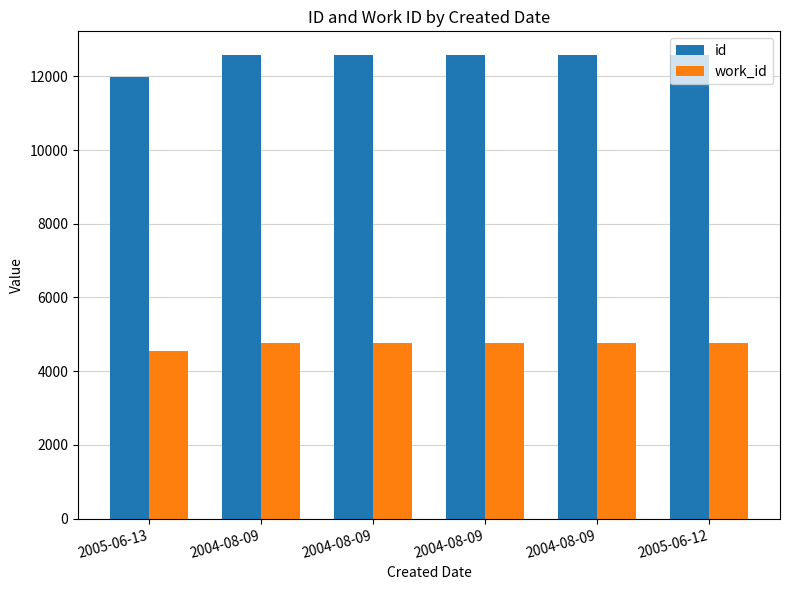

Reading left to right, what are all the values shown in this chart?

id: 11979	12581	12582	12583	12584	12590
work_id: 4559	4754	4754	4754	4754	4760